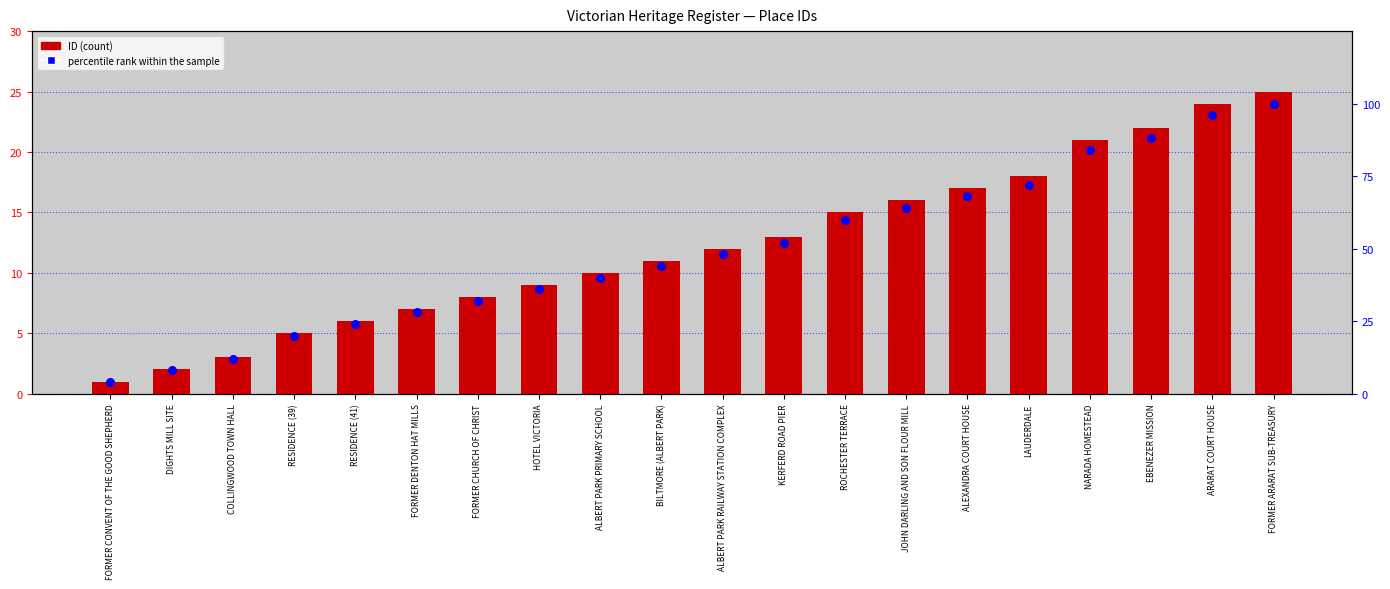

Is the value of percentile rank within the sample at ALBERT PARK PRIMARY SCHOOL greater than the value of ID (count proxy) at DIGHTS MILL SITE?

Yes